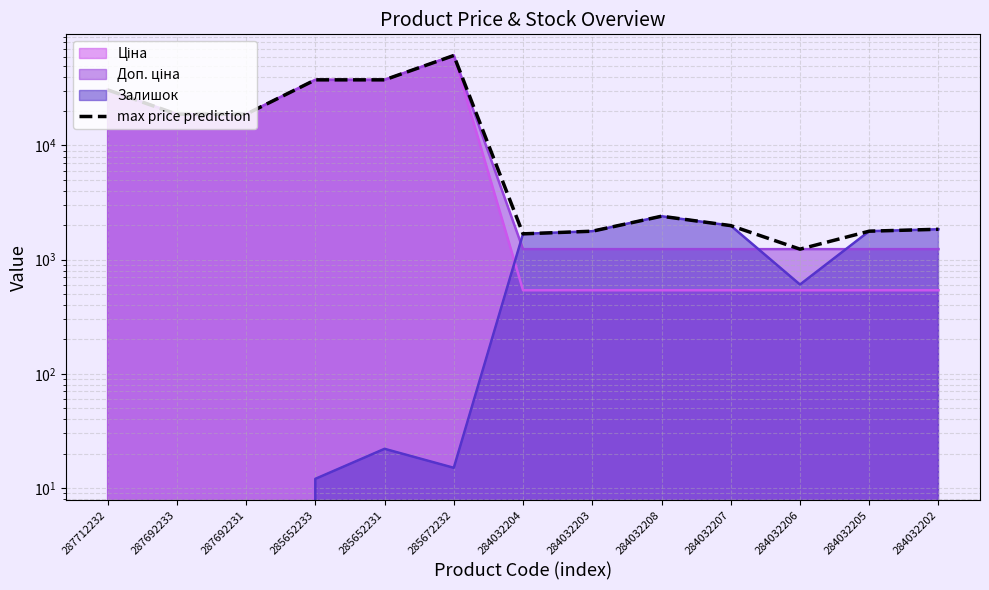

Rank the categories by value from lowest to highest.

284032206, 284032204, 284032203, 284032205, 284032202, 284032207, 284032208, 287692233, 287692231, 287712232, 285652233, 285652231, 285672232